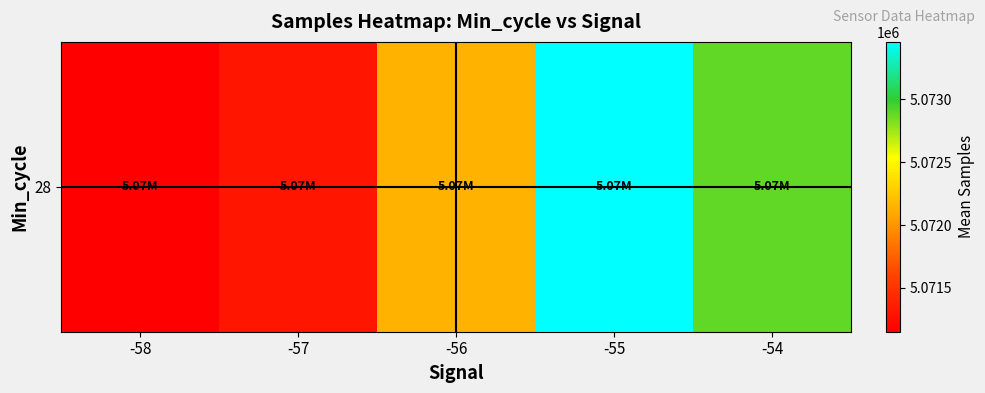

Between -58 and -57, which is larger?

-57